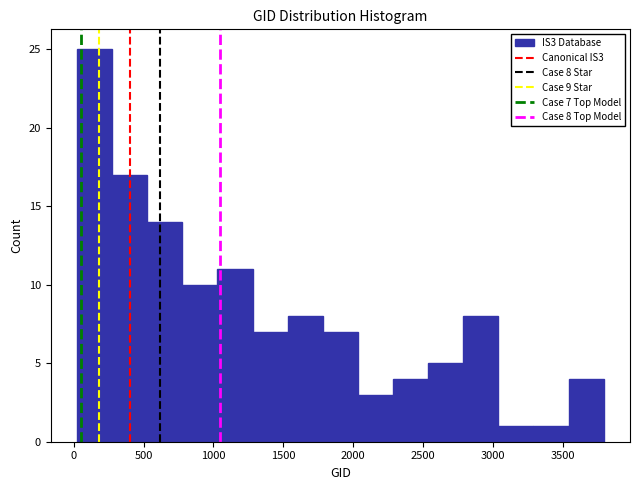

Which range on the x-axis has the tallest bar?

0 to 250